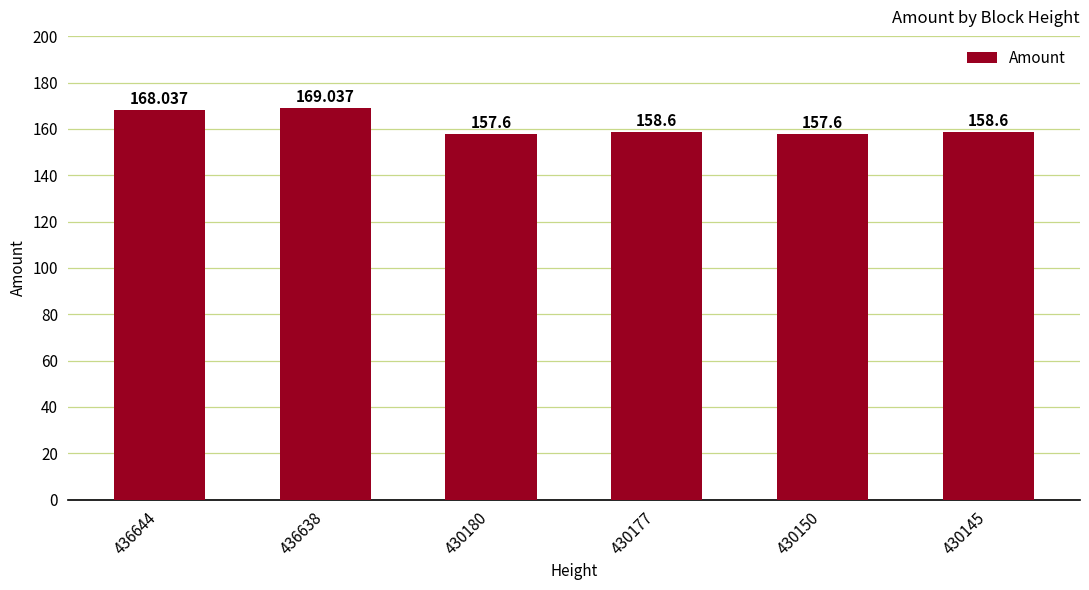

At which label does the data first exceed 158?

436644